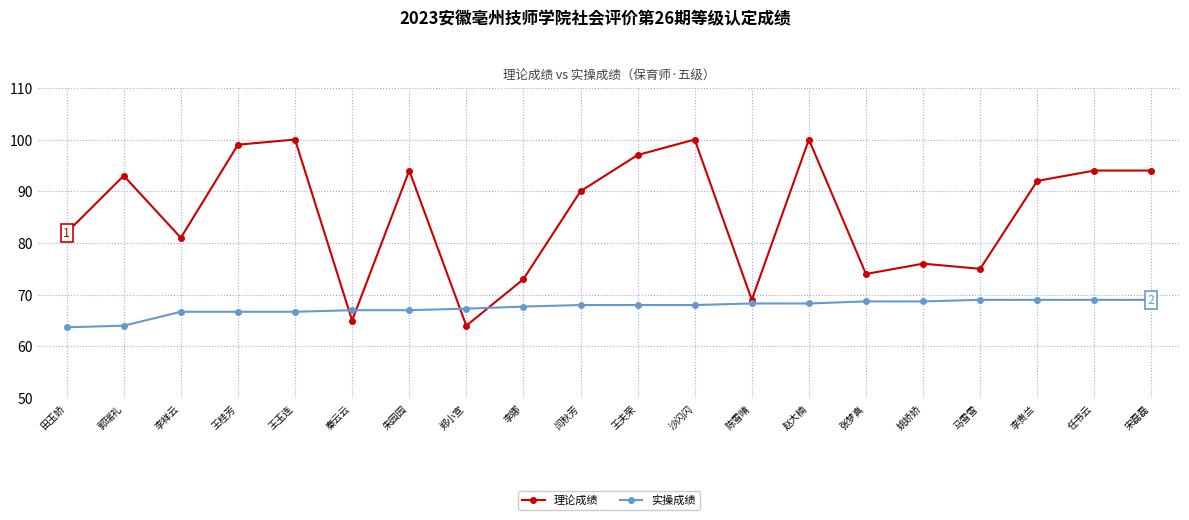

Reading left to right, what are all the values shown in this chart?

理论成绩: 82.0	93.0	81.0	99.0	100.0	65.0	94.0	64.0	73.0	90.0	97.0	100.0	69.0	100.0	74.0	76.0	75.0	92.0	94.0	94.0
实操成绩: 63.7	64.0	66.7	66.7	66.7	67.0	67.0	67.3	67.7	68.0	68.0	68.0	68.3	68.3	68.7	68.7	69.0	69.0	69.0	69.0